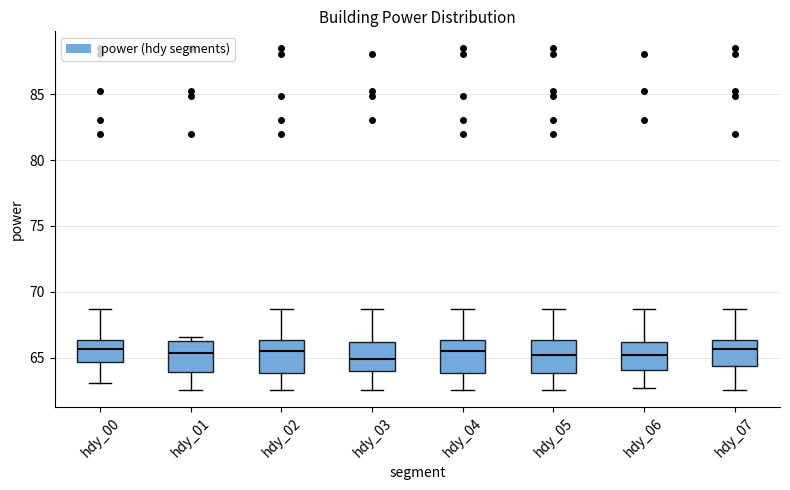

Where does the lower whisker of the box for hdy_00 end on the y-axis? The values are not printed on the chart, so give them approximately, as read against the axis.

63.0